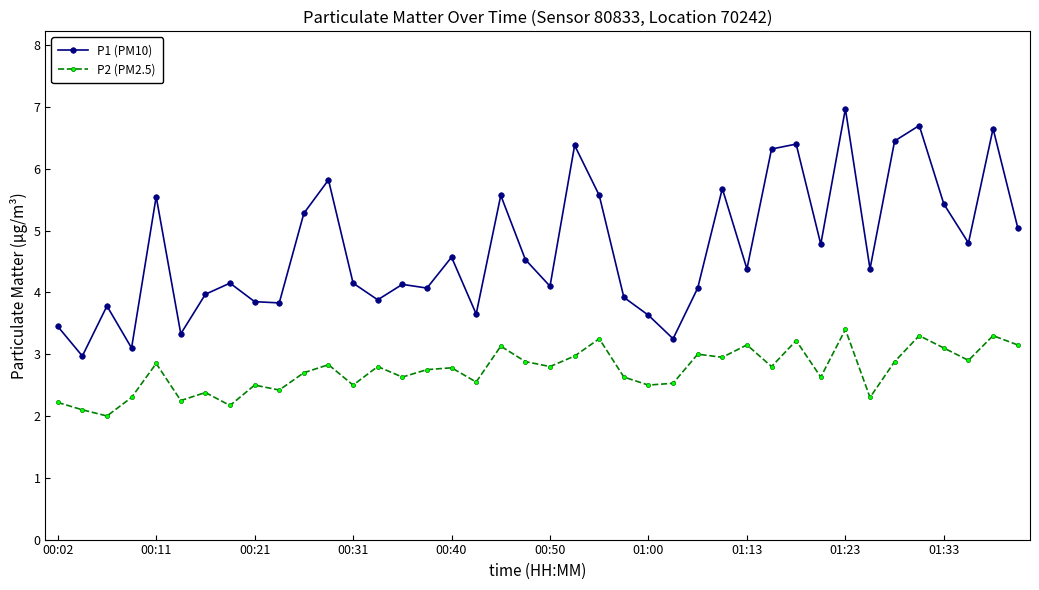

What is the value of the P2 (PM2.5) point at the 37th from the left?

3.1